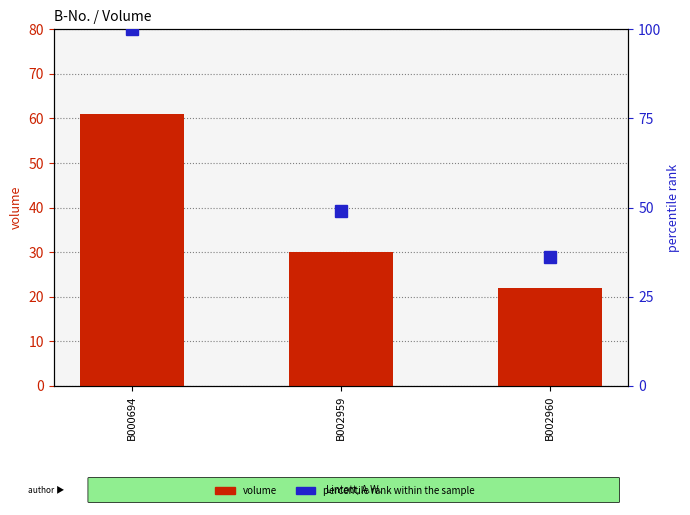

The percentile rank within the sample series shows 36.1 at B002960. True or false?

True